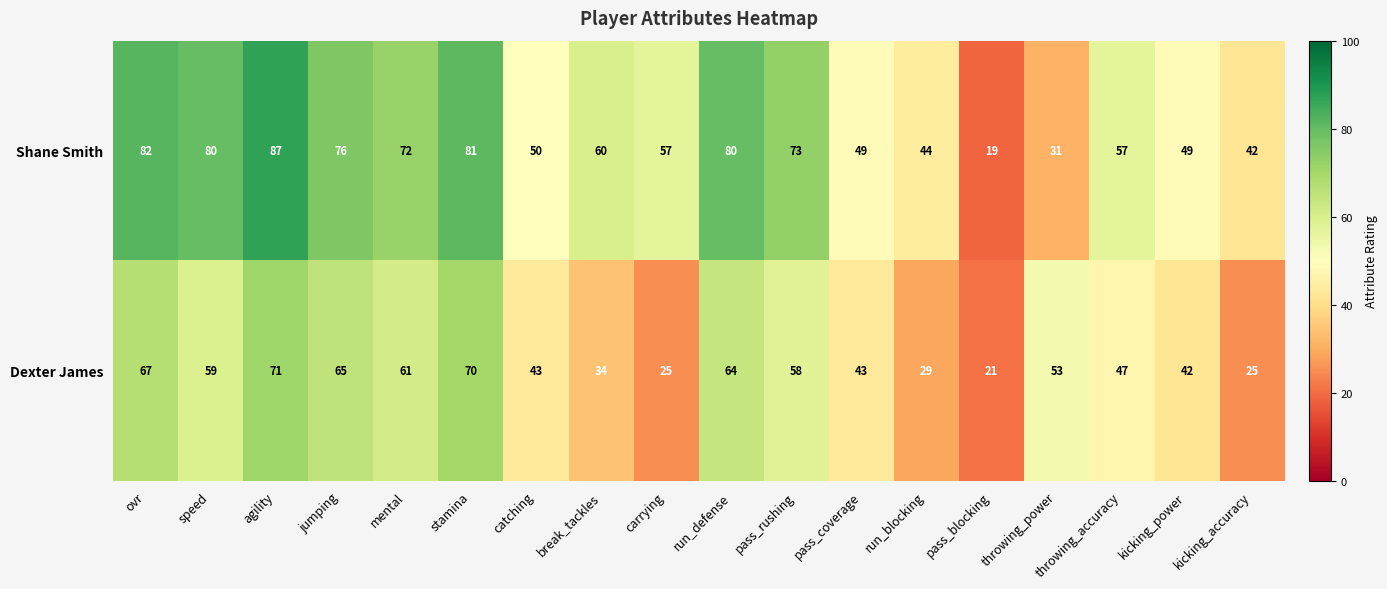

What is the greatest value displayed?

87